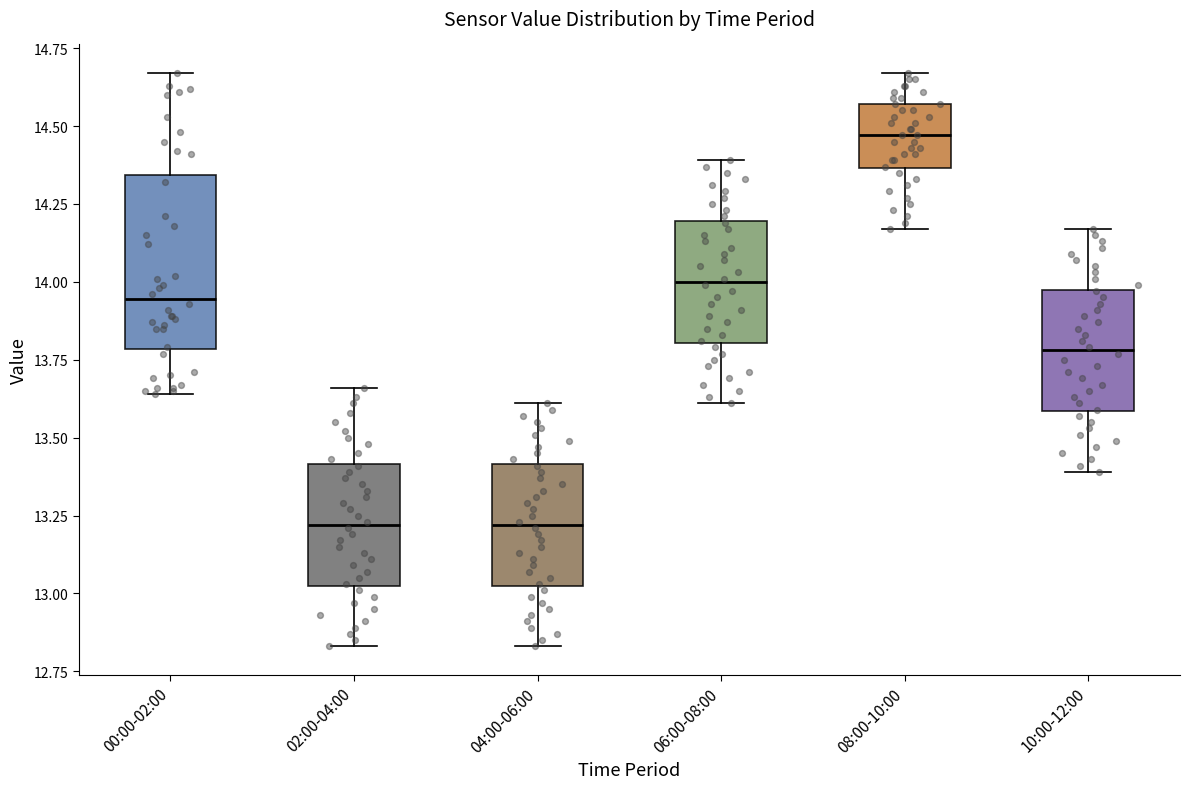

Where is the lower edge of the box for 00:00-02:00 on the y-axis? The values are not printed on the chart, so give them approximately, as read against the axis.

13.80